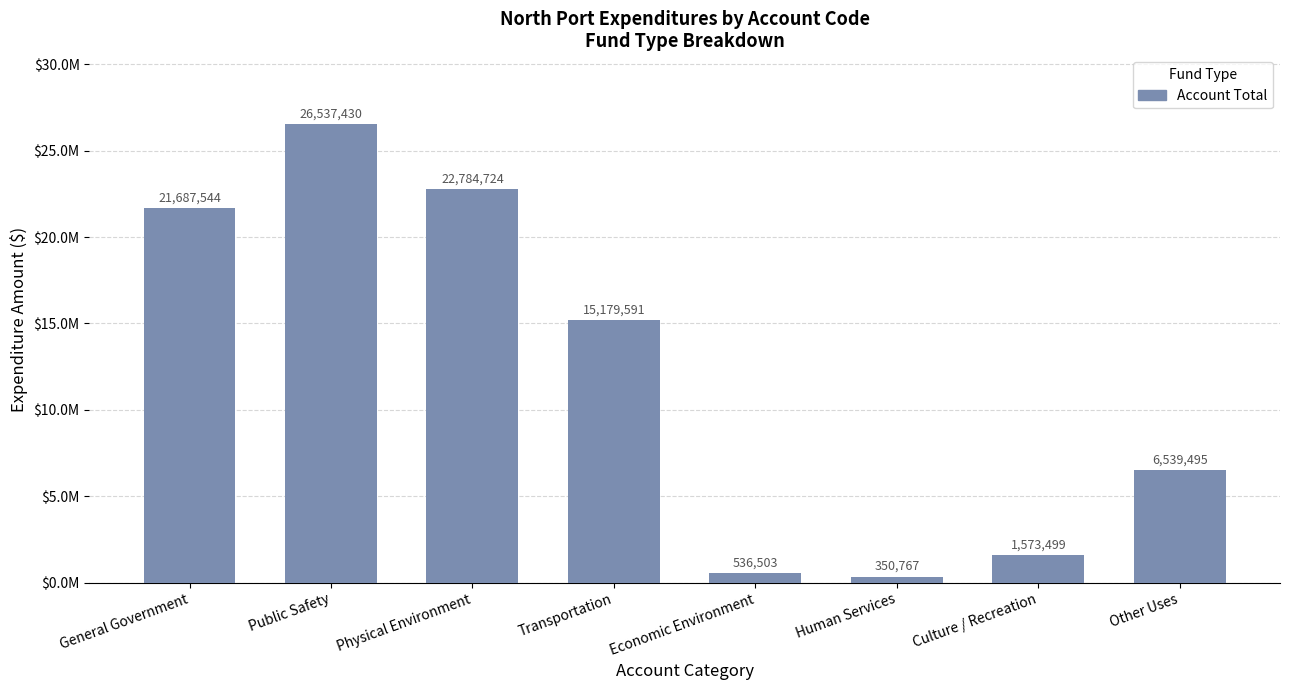

How many values are below 15179591?

4